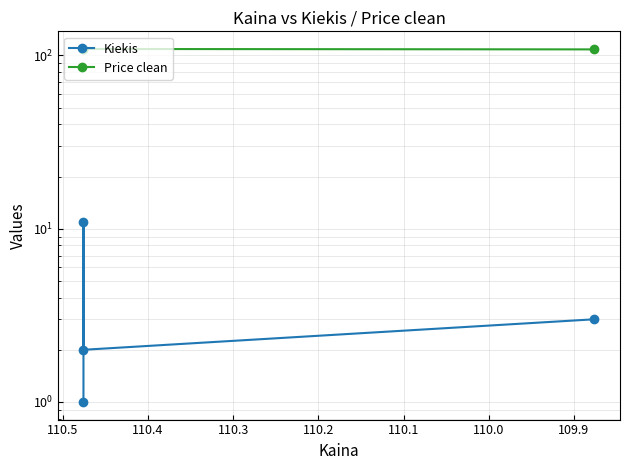

The value of Price clean at 109.9 is 38.9. True or false?

False